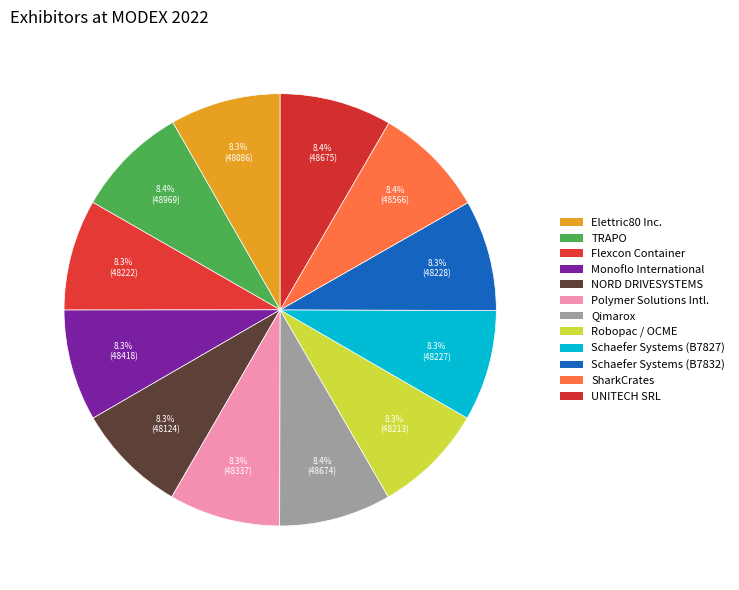

How many segments does this pie chart have?

12